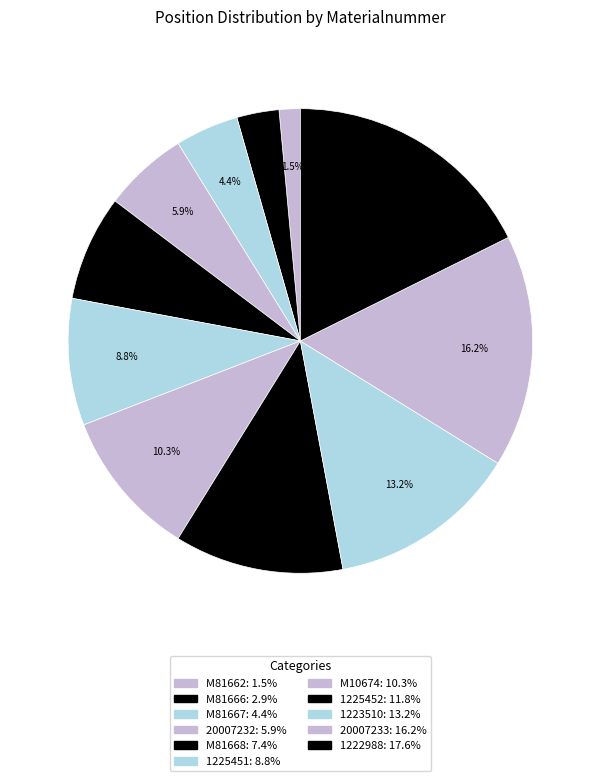

Combined, what portion of the pie is M81662 and 1225451?

10.3%